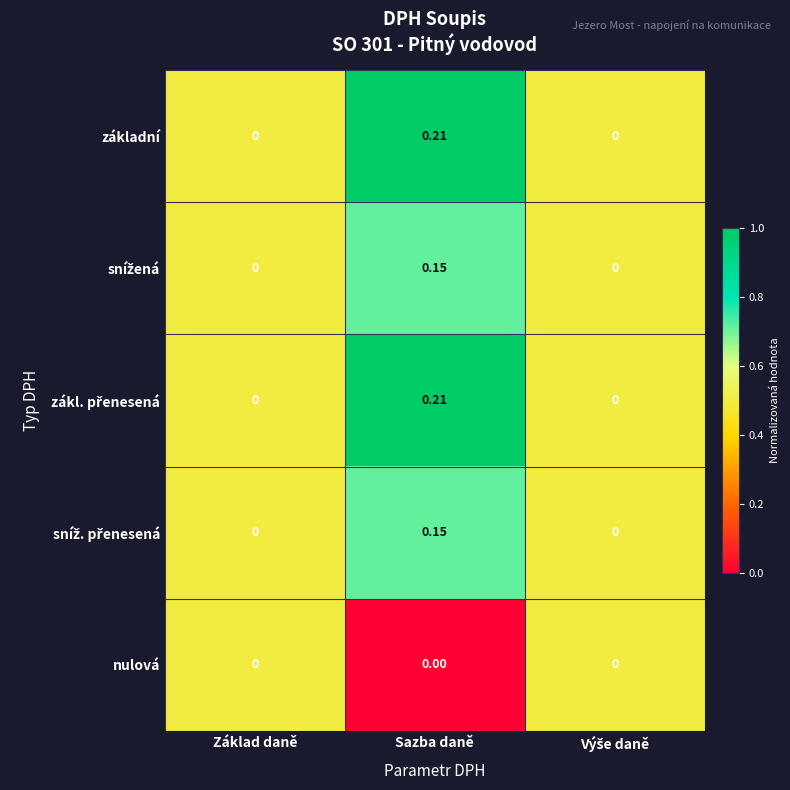

Which label corresponds to the largest value in the chart?

Sazba daně